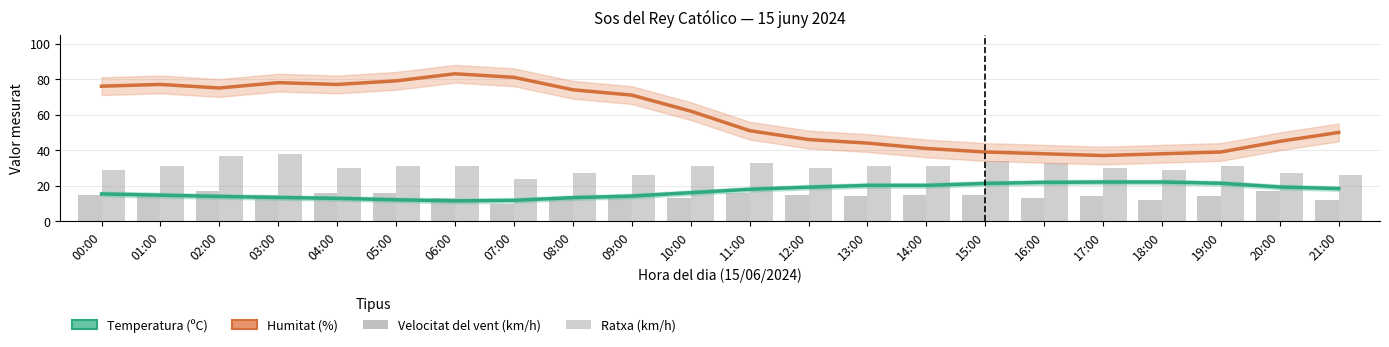

Between 14:00 and 21:00, which is larger?

14:00